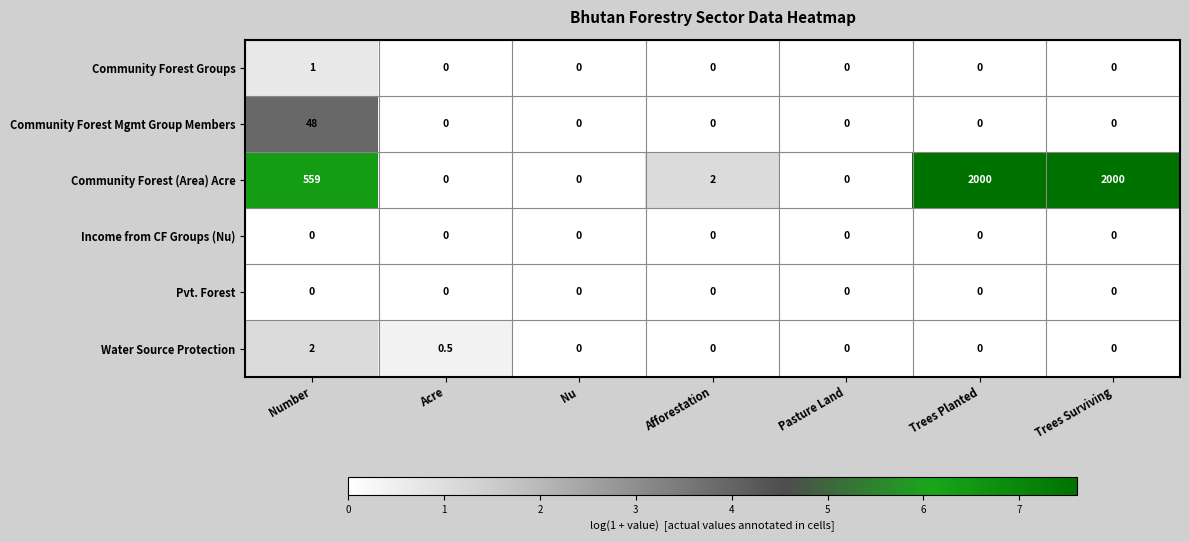

True or false: Community Forest (Area) Acre has a value of 0.7 at Afforestation.

False